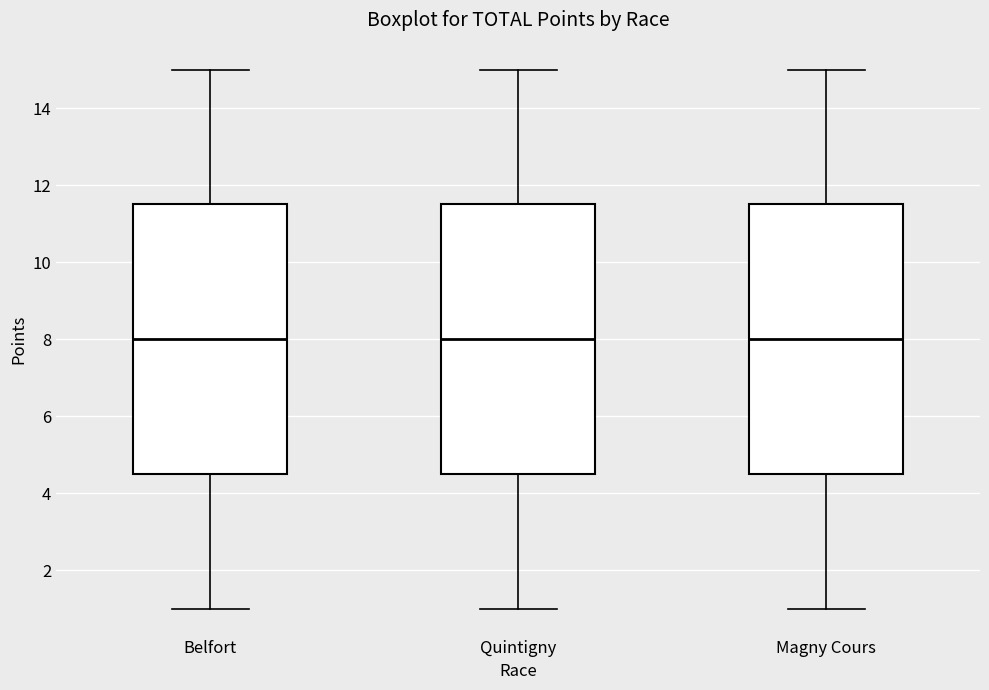

Reading left to right, read every box against the y-axis: the position of its median line, the range the box covers, and the ends of its whiskers. The values are not printed on the chart, so give them approximately, as read against the axis.

Belfort: median 8.0, box 4.6 to 11.6, whiskers 1.0 to 15.0
Quintigny: median 8.0, box 4.6 to 11.6, whiskers 1.0 to 15.0
Magny Cours: median 8.0, box 4.6 to 11.6, whiskers 1.0 to 15.0